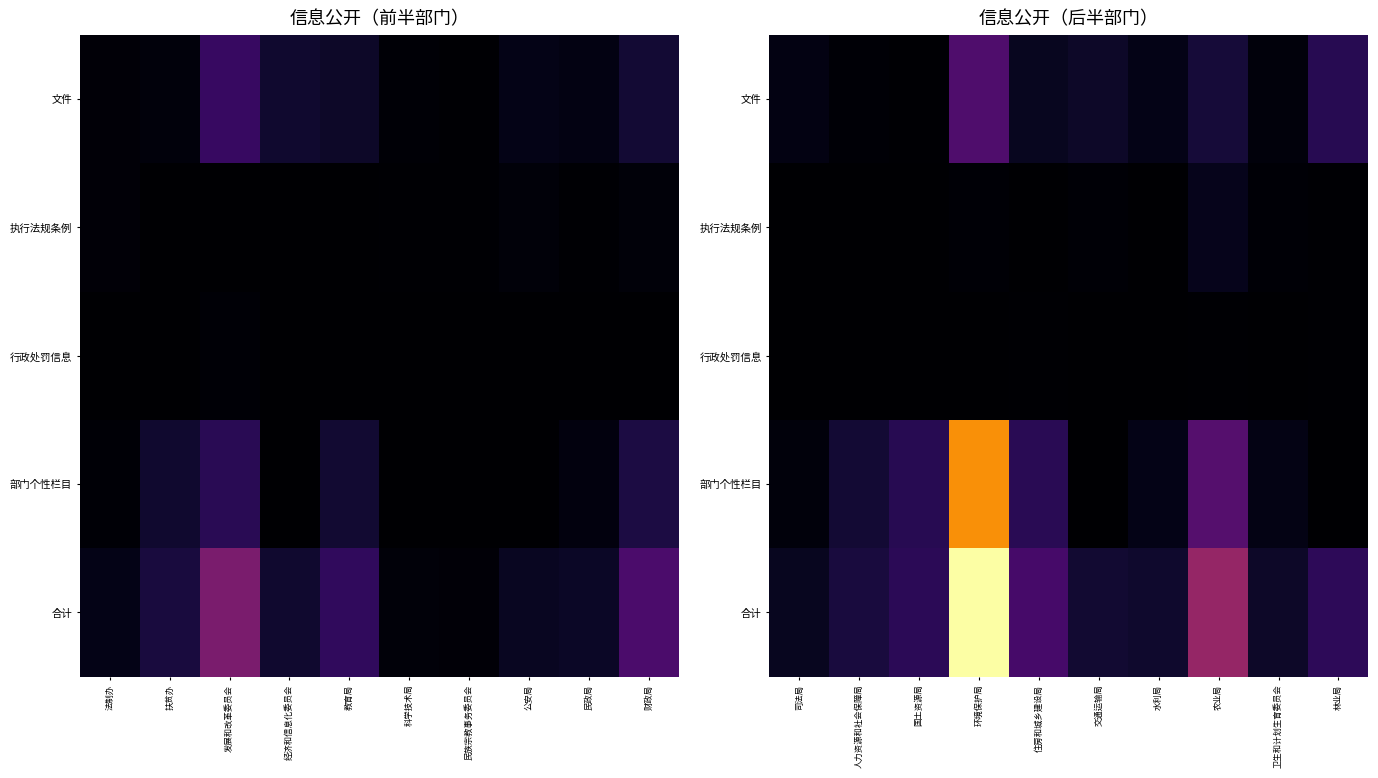

How many categories are shown in the chart?

10